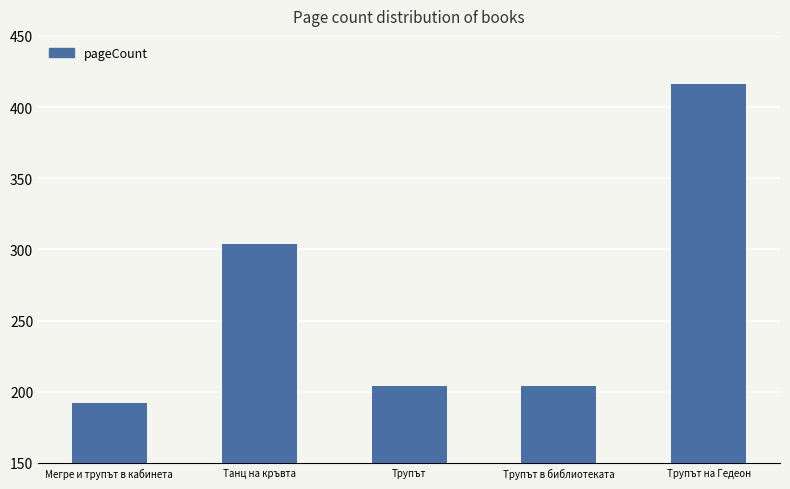

At which label does the data first exceed 204?

Танц на кръвта